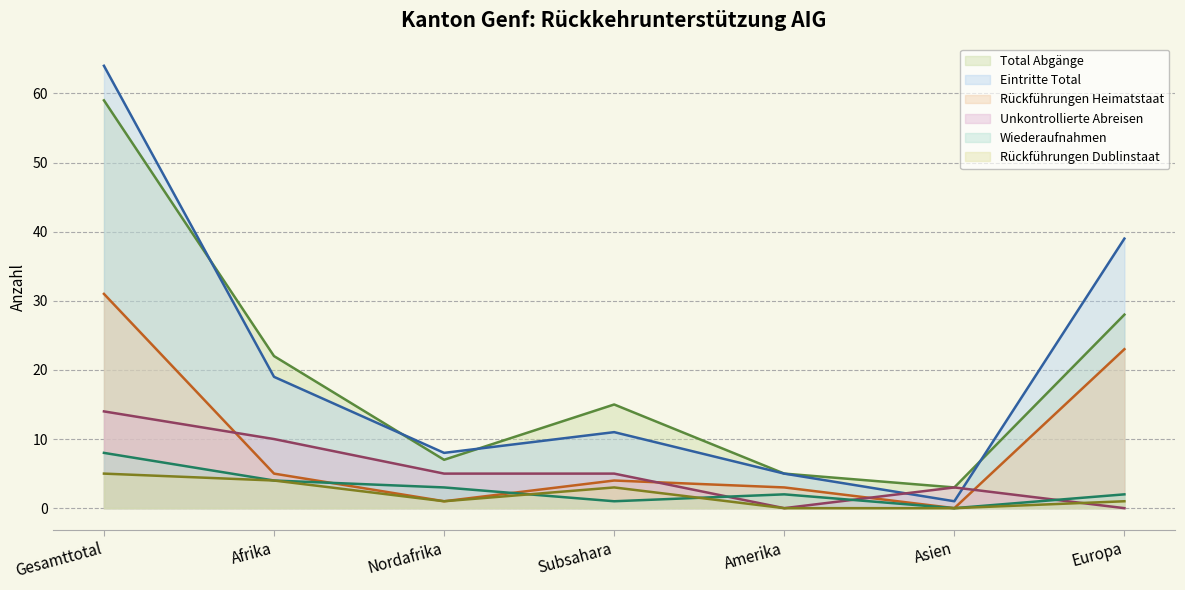

True or false: Wiederaufnahmen has a value of 3 at Europa.

False